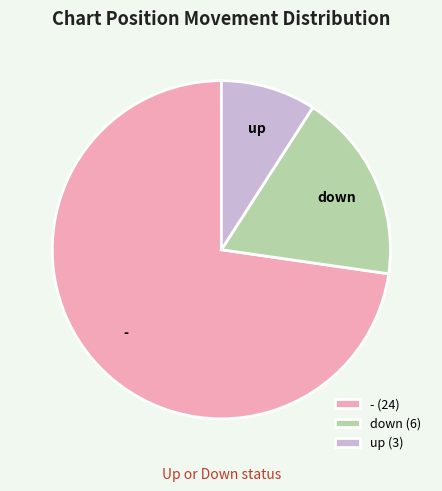

Which category has the biggest portion of the pie?

-